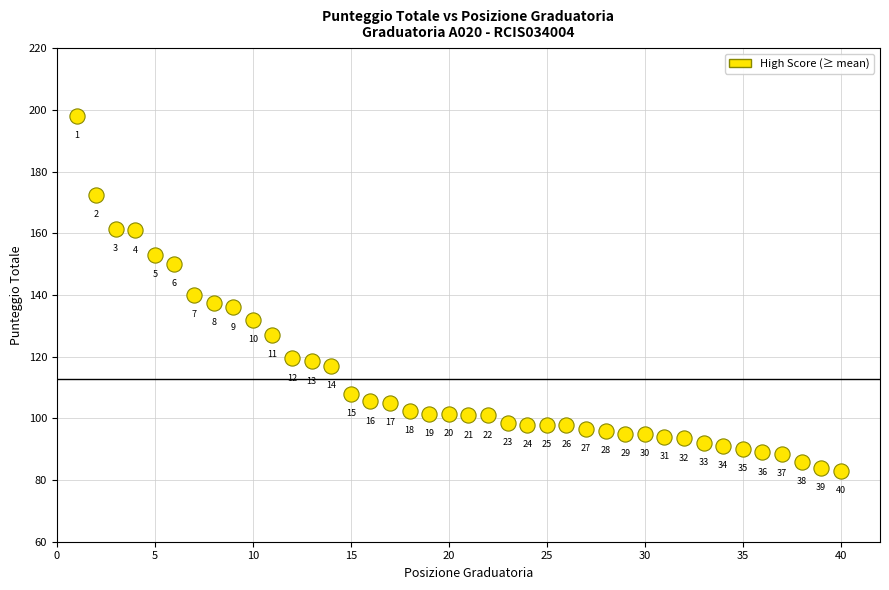

What is the range of X values (max minus min)?

39.0